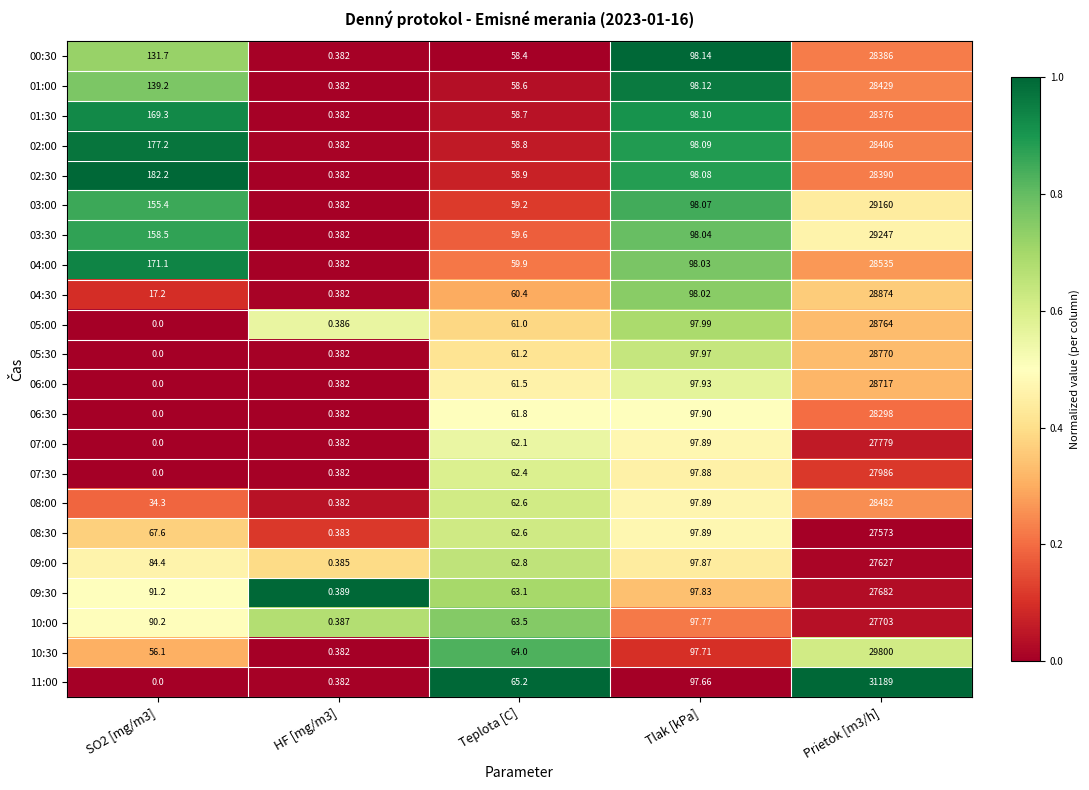

Is the value of 07:30 at Teplota [C] greater than the value of 06:00 at Teplota [C]?

Yes